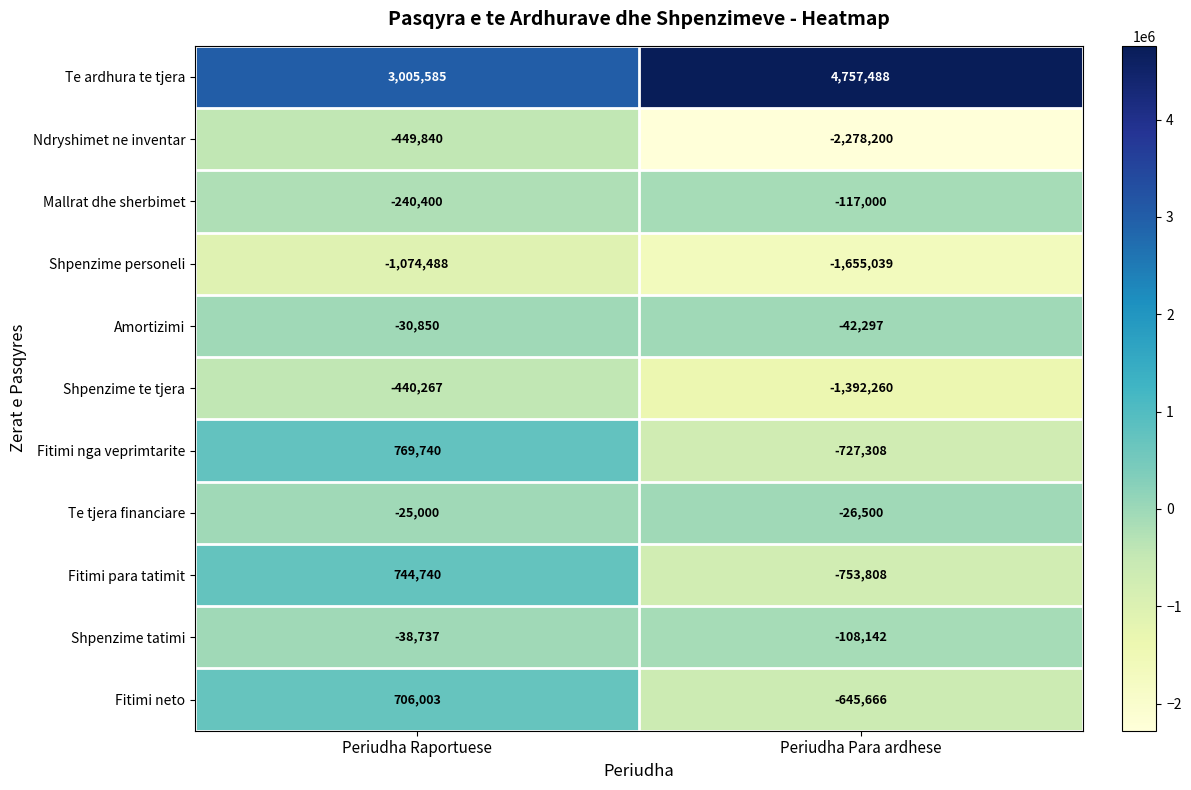

How many data points does each series have?

2